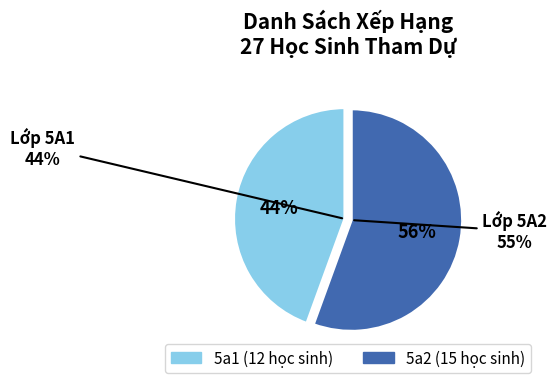

Is it true that 5a1 is 55% of the pie?

False